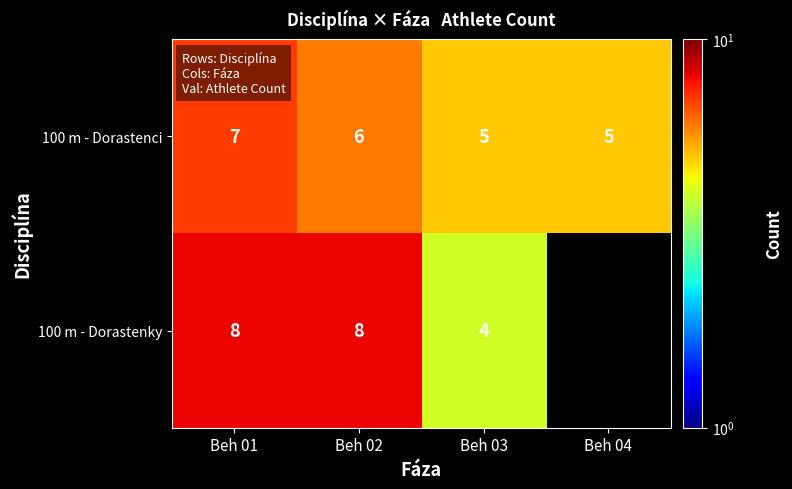

What is the total value across all series at Beh 01?

15